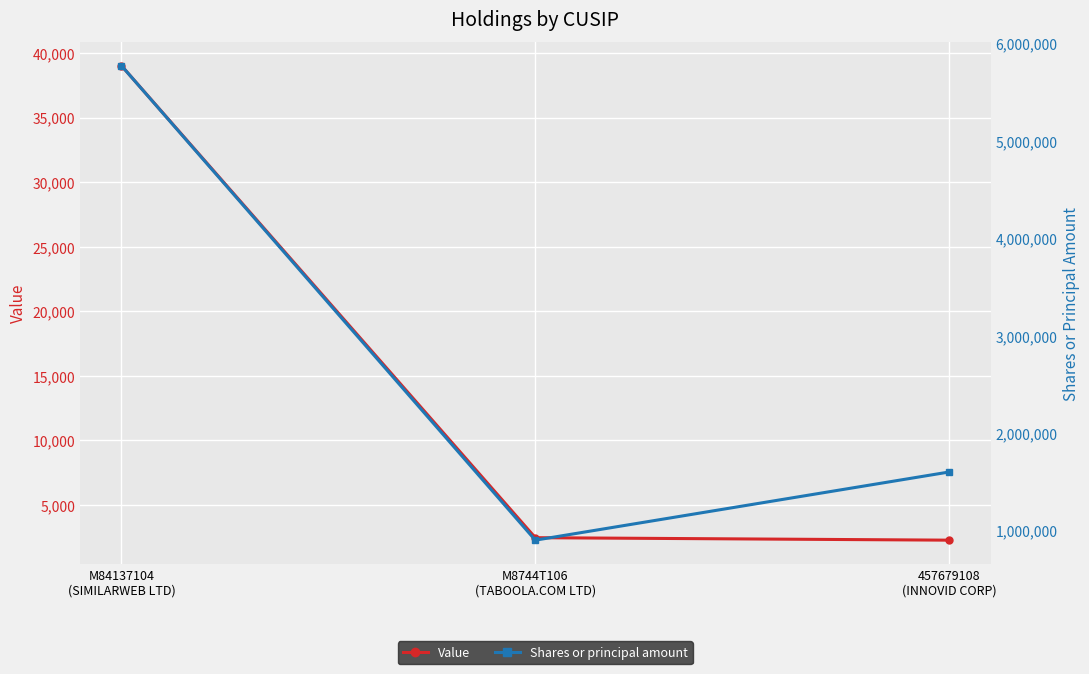

What is the total value across all series at M8744T106
(TABOOLA.COM LTD)?

902448